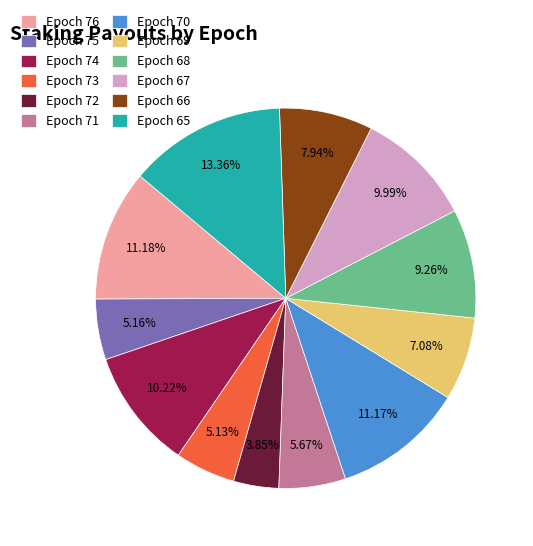

How many slices are in this pie chart?

12